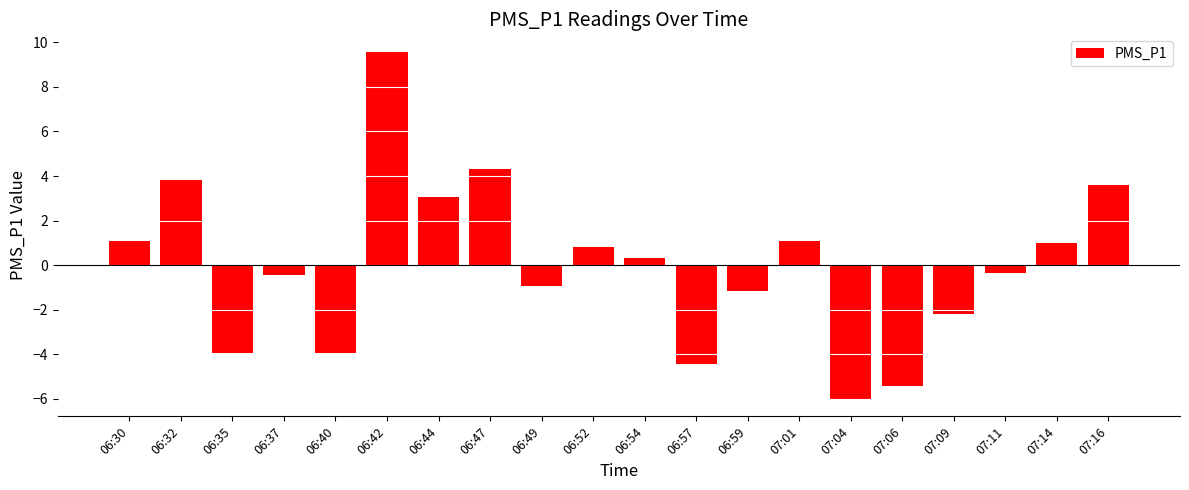

Reading left to right, transcribe all the data shown in this chart.

1.1	3.8	-3.9	-0.4	-3.9	9.6	3.1	4.3	-0.9	0.8	0.3	-4.4	-1.2	1.1	-6.0	-5.4	-2.2	-0.3	1.0	3.6